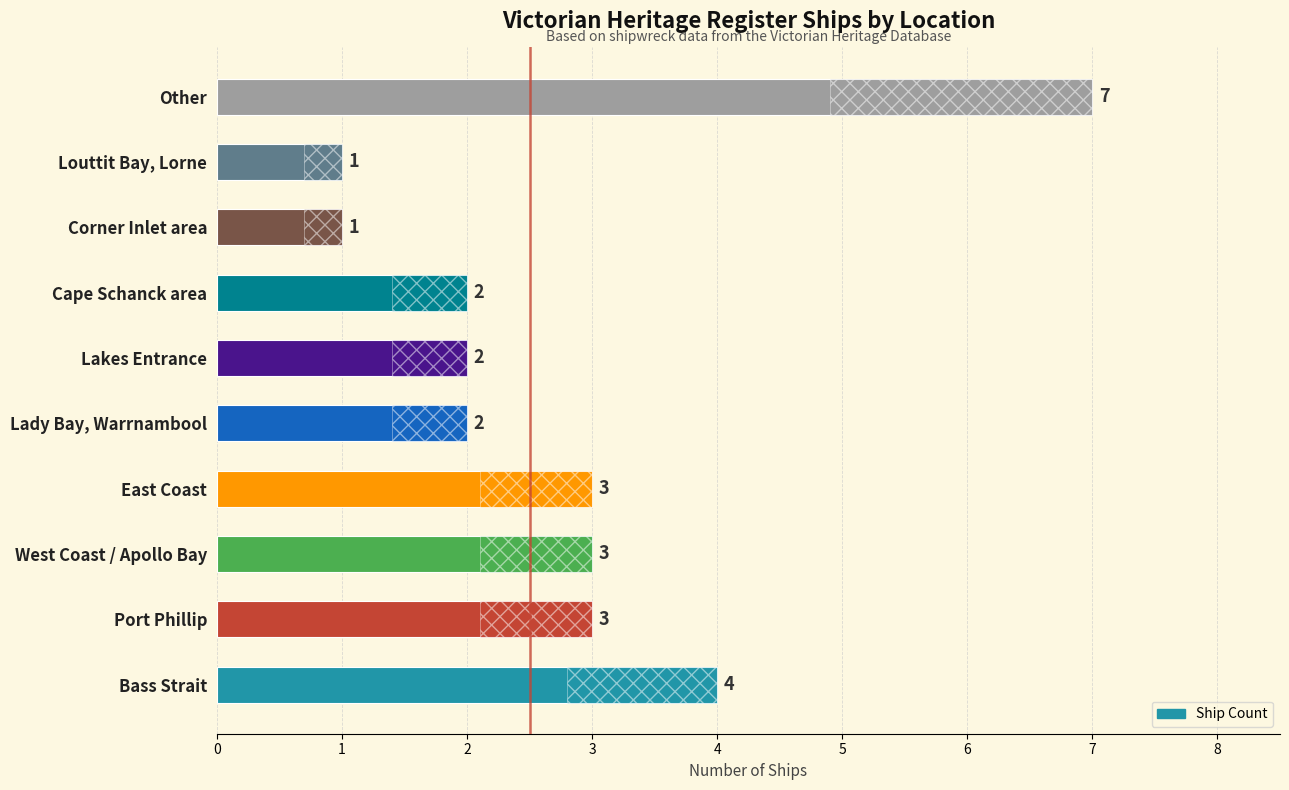

How many values are below 3?

5